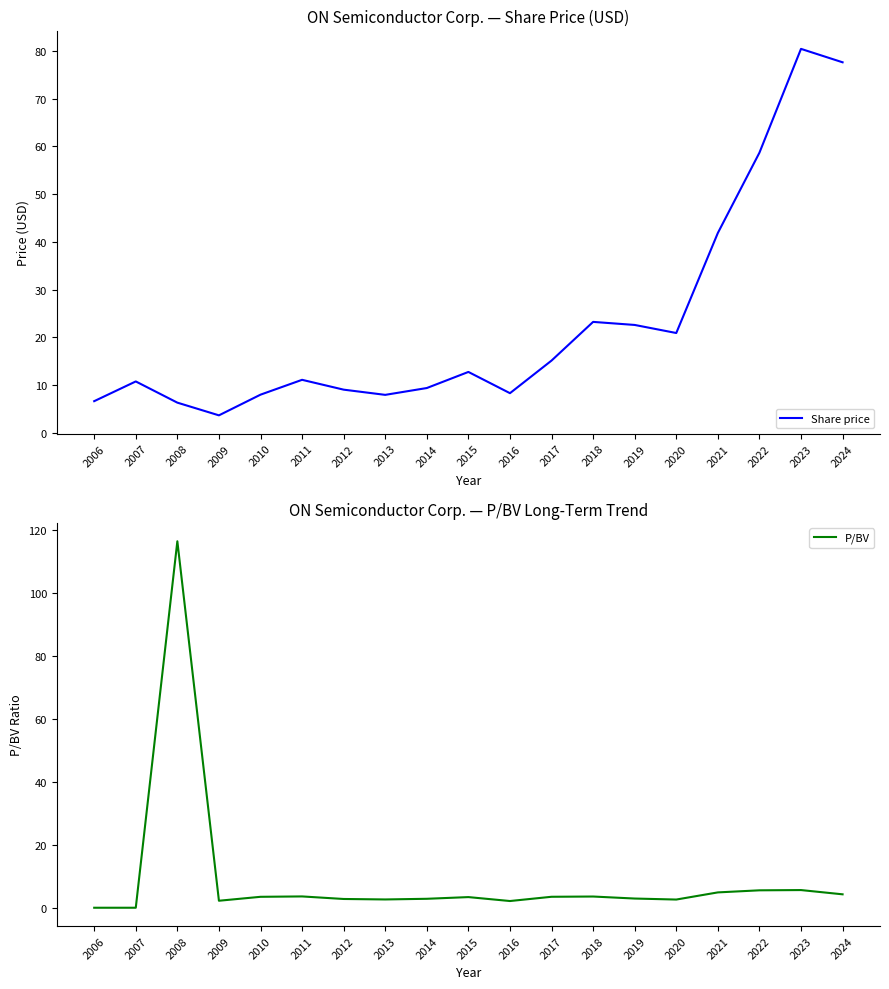

Which series ends up on top after the final intersection of P/BV and Share price?

Share price